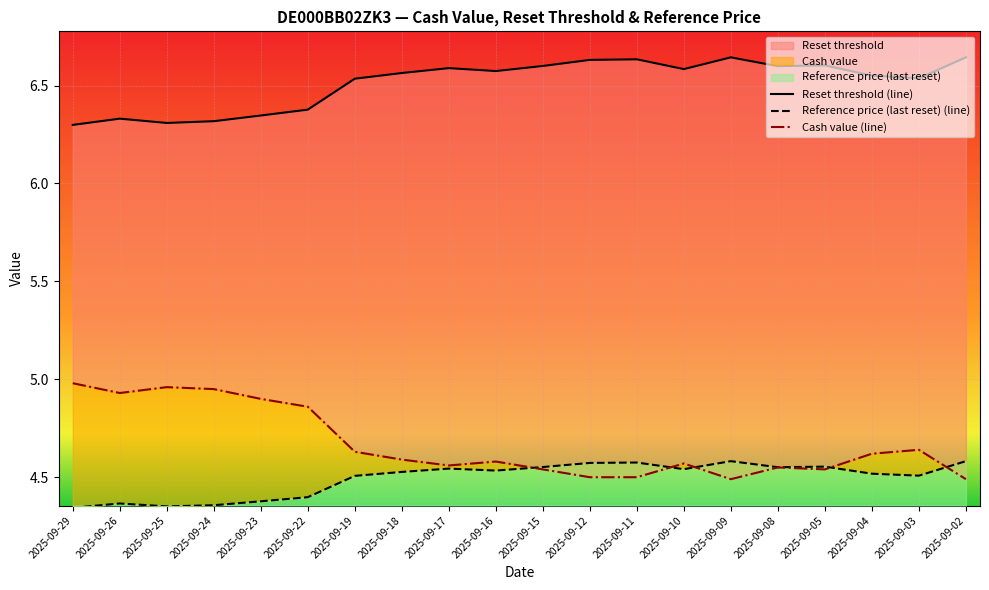

Reading left to right, transcribe all the data shown in this chart.

Reset threshold (line): 2025-09-29=6.3	2025-09-26=6.3	2025-09-25=6.3	2025-09-24=6.3	2025-09-23=6.3	2025-09-22=6.4	2025-09-19=6.5	2025-09-18=6.6	2025-09-17=6.6	2025-09-16=6.6	2025-09-15=6.6	2025-09-12=6.6	2025-09-11=6.6	2025-09-10=6.6	2025-09-09=6.6	2025-09-08=6.6	2025-09-05=6.6	2025-09-04=6.6	2025-09-03=6.5	2025-09-02=6.6
Reference price (last reset) (line): 2025-09-29=4.3	2025-09-26=4.4	2025-09-25=4.4	2025-09-24=4.4	2025-09-23=4.4	2025-09-22=4.4	2025-09-19=4.5	2025-09-18=4.5	2025-09-17=4.5	2025-09-16=4.5	2025-09-15=4.6	2025-09-12=4.6	2025-09-11=4.6	2025-09-10=4.5	2025-09-09=4.6	2025-09-08=4.6	2025-09-05=4.6	2025-09-04=4.5	2025-09-03=4.5	2025-09-02=4.6
Cash value (line): 2025-09-29=5.0	2025-09-26=4.9	2025-09-25=5.0	2025-09-24=5.0	2025-09-23=4.9	2025-09-22=4.9	2025-09-19=4.6	2025-09-18=4.6	2025-09-17=4.6	2025-09-16=4.6	2025-09-15=4.5	2025-09-12=4.5	2025-09-11=4.5	2025-09-10=4.6	2025-09-09=4.5	2025-09-08=4.5	2025-09-05=4.5	2025-09-04=4.6	2025-09-03=4.6	2025-09-02=4.5